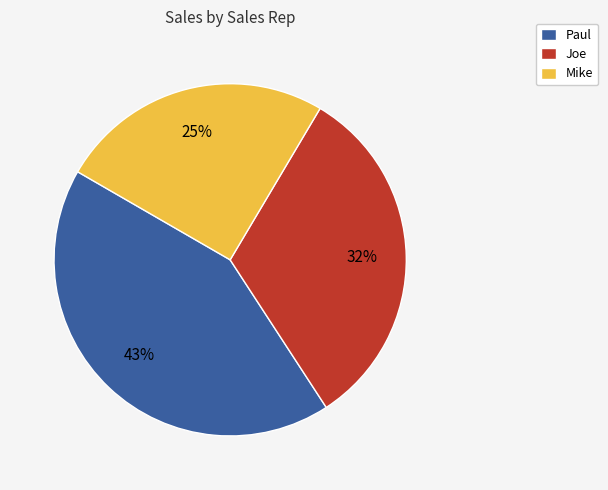

How many slices are in this pie chart?

3